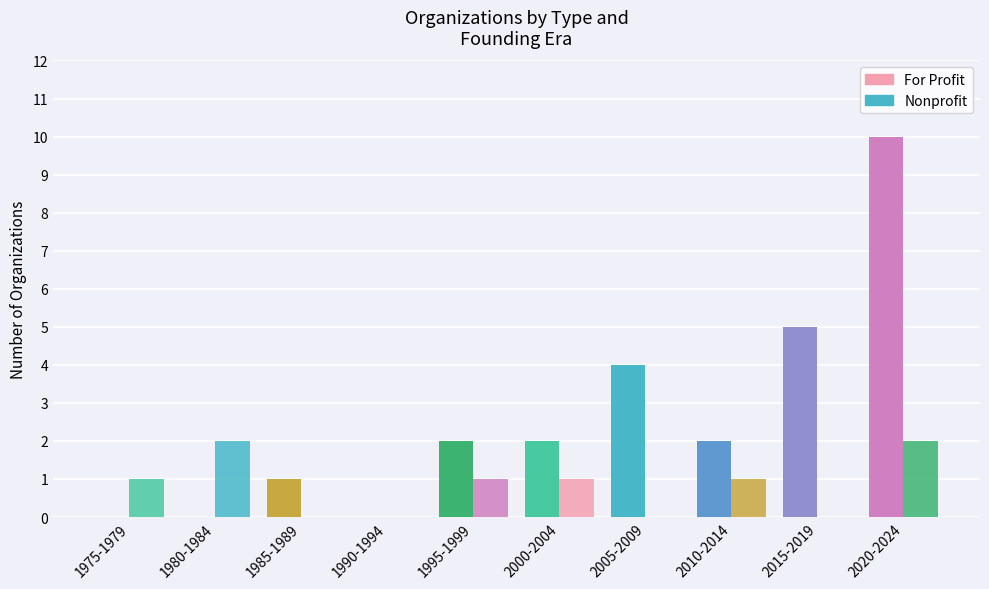

What is the difference between the maximum and minimum values in the For Profit series?

10